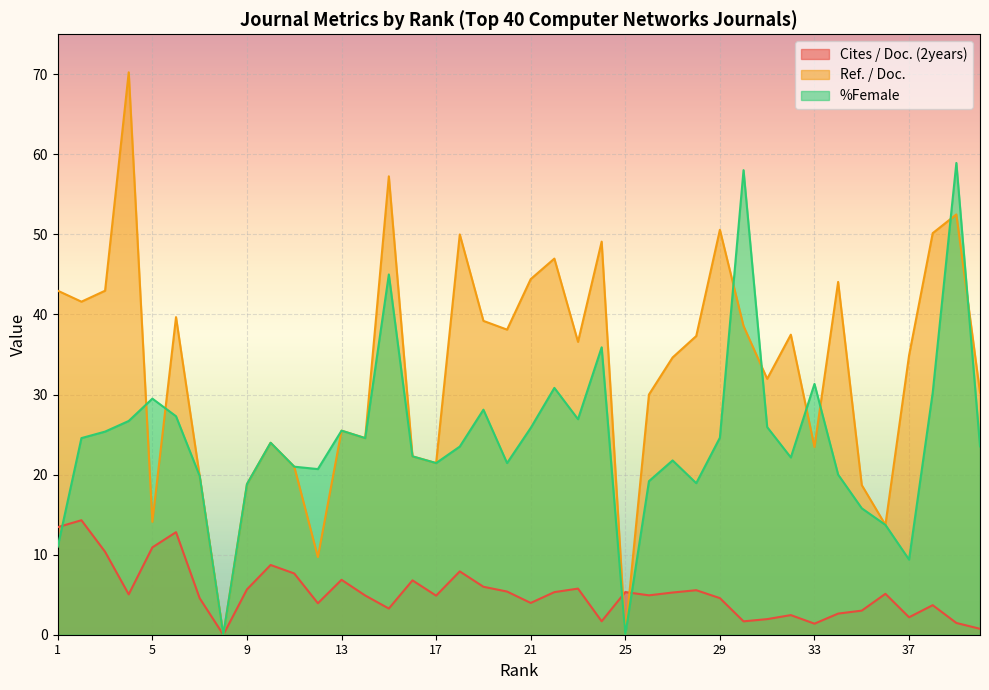

Reading right to left, what are all the values shown in this chart?

Cites / Doc. (2years): 40=0.7	39=1.5	38=3.7	37=2.2	36=5.1	35=3.0	34=2.6	33=1.4	32=2.5	31=1.9	30=1.7	29=4.6	28=5.6	27=5.3	26=4.9	25=5.3	24=1.7	23=5.8	22=5.3	21=4.0	20=5.4	19=6.0	18=7.9	17=4.9	16=6.8	15=3.3	14=4.9	13=6.9	12=3.9	11=7.7	10=8.7	9=5.7	8=0.0	7=4.6	6=12.8	5=10.9	4=5.0	3=10.4	2=14.3	1=13.4
Ref. / Doc.: 40=30.2	39=52.5	38=50.2	37=34.9	36=13.7	35=18.7	34=44.1	33=23.4	32=37.5	31=32.0	30=38.6	29=50.6	28=37.3	27=34.6	26=30.0	25=0.0	24=49.1	23=36.6	22=47.0	21=44.4	20=38.1	19=39.2	18=50.0	17=21.4	16=22.3	15=57.3	14=24.6	13=25.5	12=9.7	11=21.0	10=24.0	9=18.8	8=0.0	7=19.8	6=39.7	5=14.1	4=70.2	3=43.0	2=41.6	1=43.0
%Female: 40=23.5	39=58.9	38=30.2	37=9.4	36=13.7	35=15.8	34=20.0	33=31.3	32=22.1	31=25.9	30=58.0	29=24.6	28=18.9	27=21.8	26=19.2	25=0.0	24=35.9	23=26.9	22=30.8	21=25.8	20=21.4	19=28.1	18=23.5	17=21.4	16=22.3	15=45.0	14=24.6	13=25.5	12=20.7	11=21.0	10=24.0	9=18.8	8=0.0	7=19.8	6=27.3	5=29.5	4=26.7	3=25.4	2=24.6	1=11.0